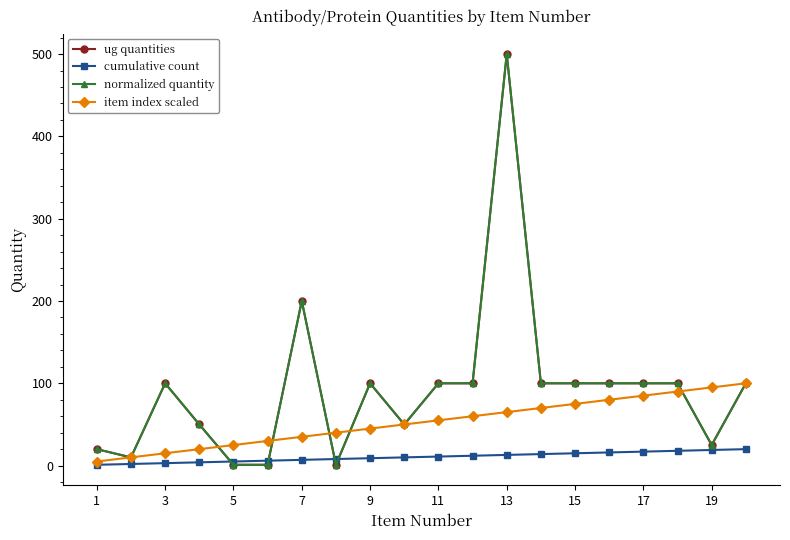

Which series has the largest range (max minus min)?

ug quantities